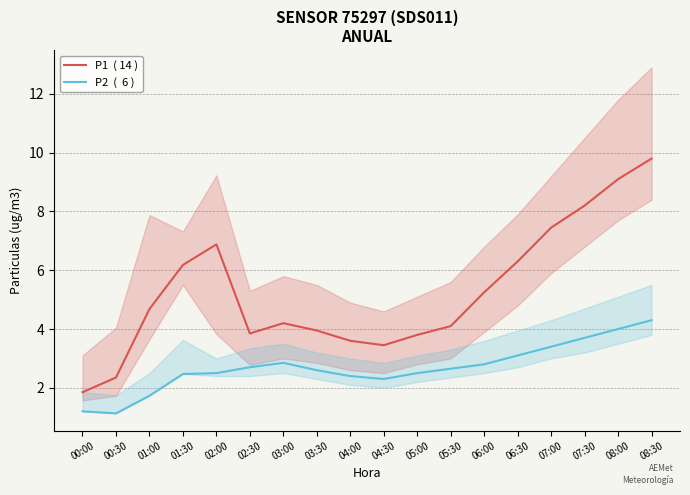

The P1  ( 14 ) series shows 6.2 at 01:30. True or false?

True